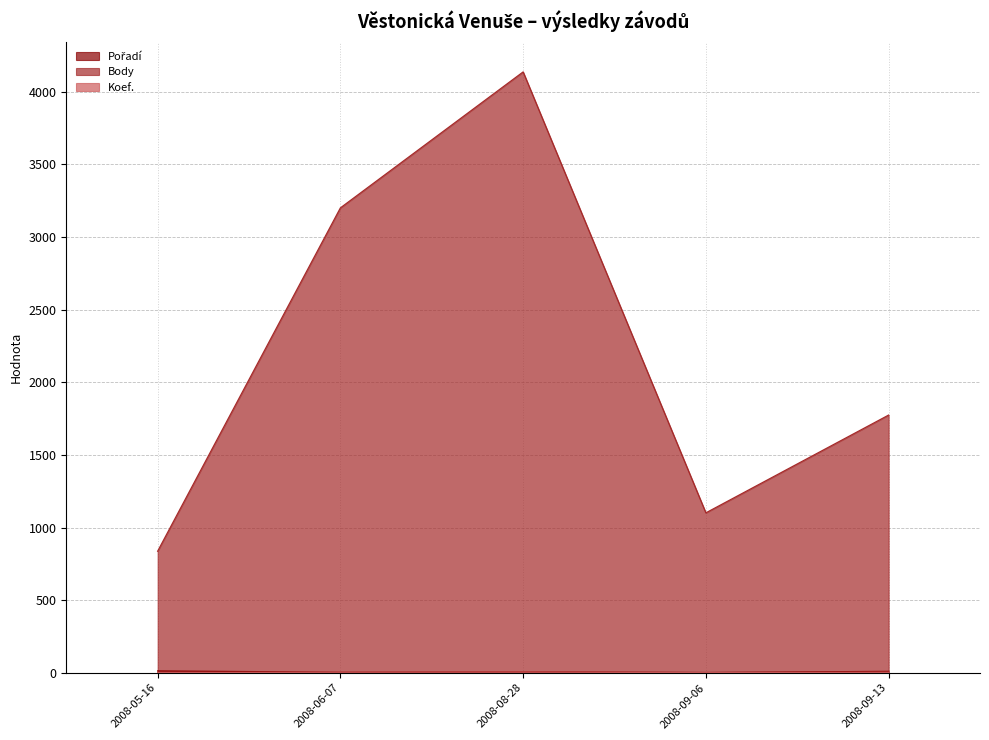

Does the chart have visible grid lines?

Yes